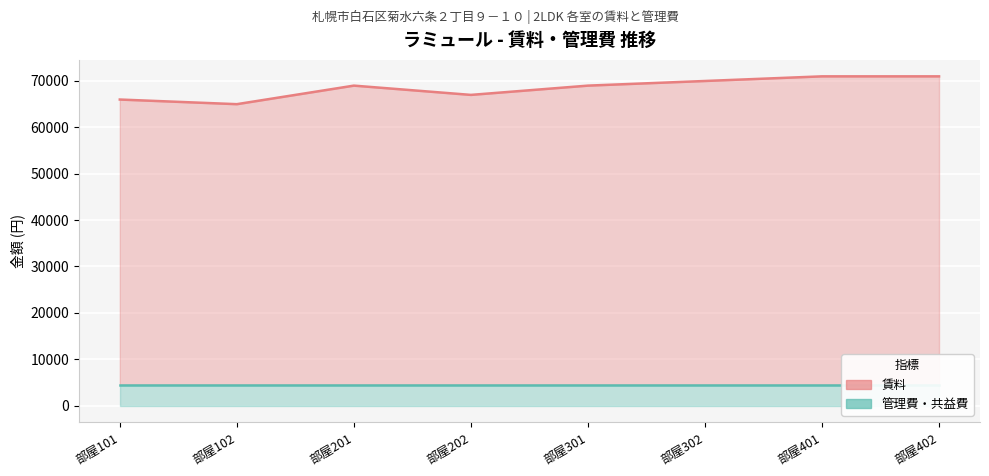

What is the spread (max minus min) of values at 部屋401?

66500